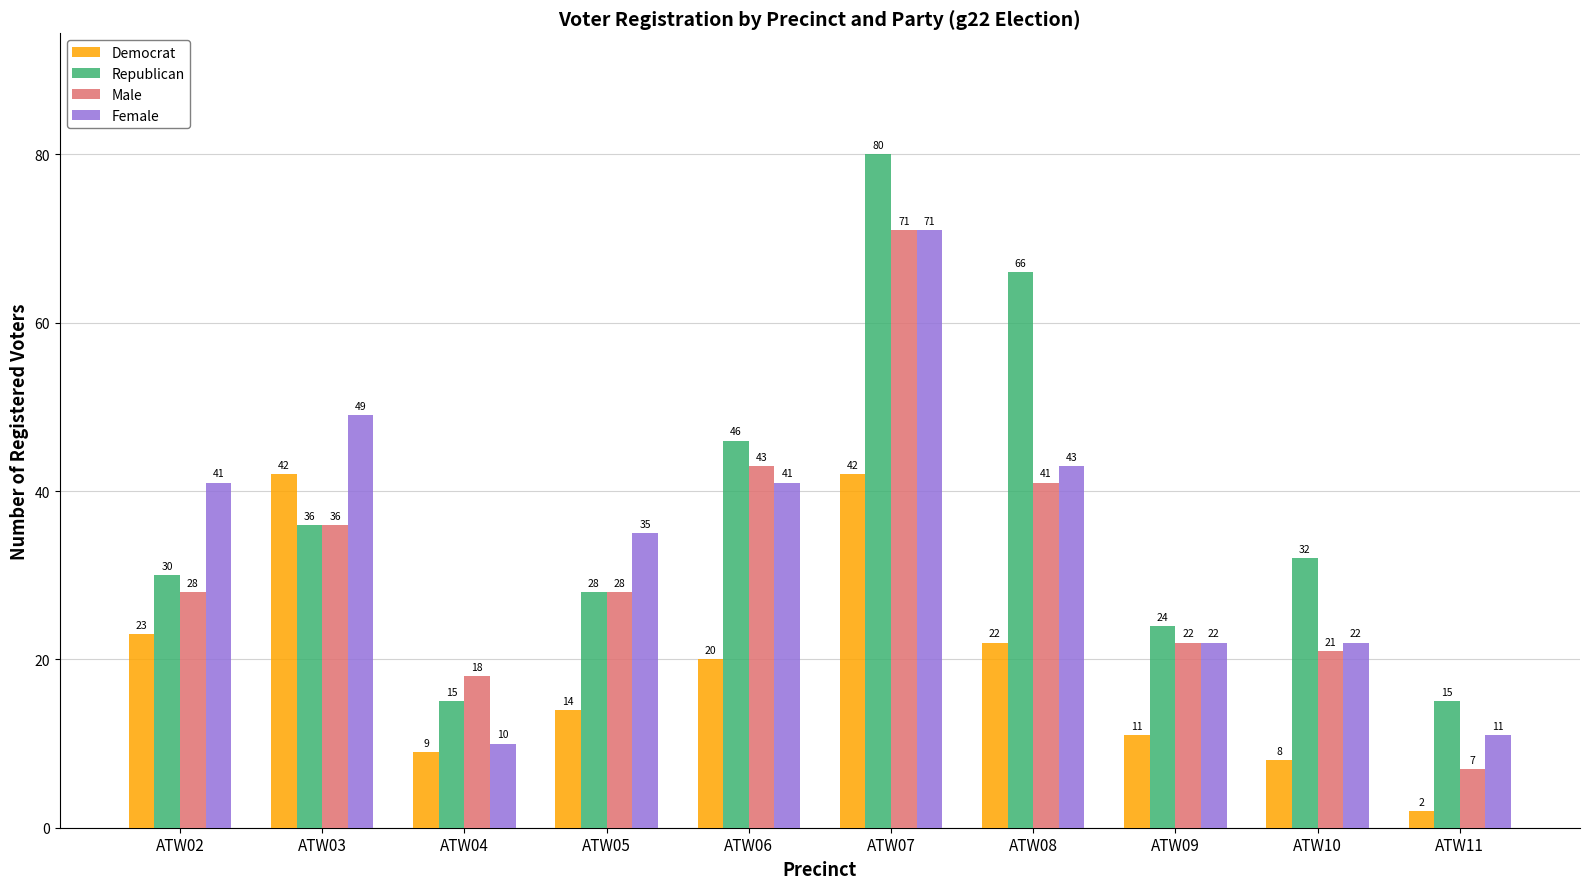

What is the value of the Male bar at the 1st from the left?

28